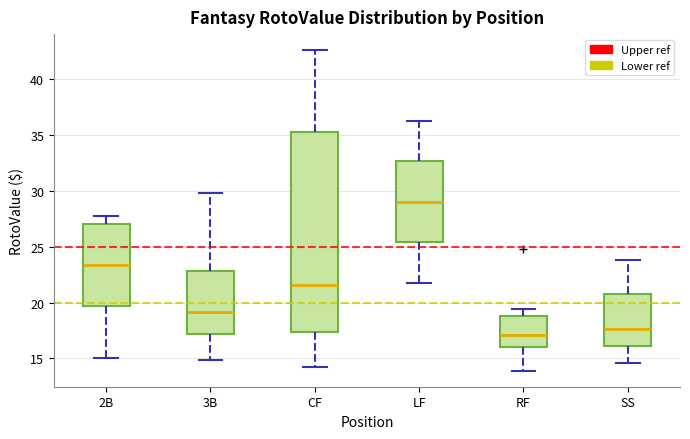

Reading left to right, transcribe this box plot: for each box, give where its median line is, the range the box spans, and where its two whiskers end, as read against the y-axis. The values are not printed on the chart, so give them approximately, as read against the axis.

2B: median 23.5, box 19.5 to 27.0, whiskers 15.0 to 28.0
3B: median 19.0, box 17.0 to 23.0, whiskers 15.0 to 30.0
CF: median 21.5, box 17.5 to 35.5, whiskers 14.0 to 42.5
LF: median 29.0, box 25.5 to 32.5, whiskers 22.0 to 36.0
RF: median 17.0, box 16.0 to 19.0, whiskers 14.0 to 19.5
SS: median 17.5, box 16.0 to 21.0, whiskers 14.5 to 24.0